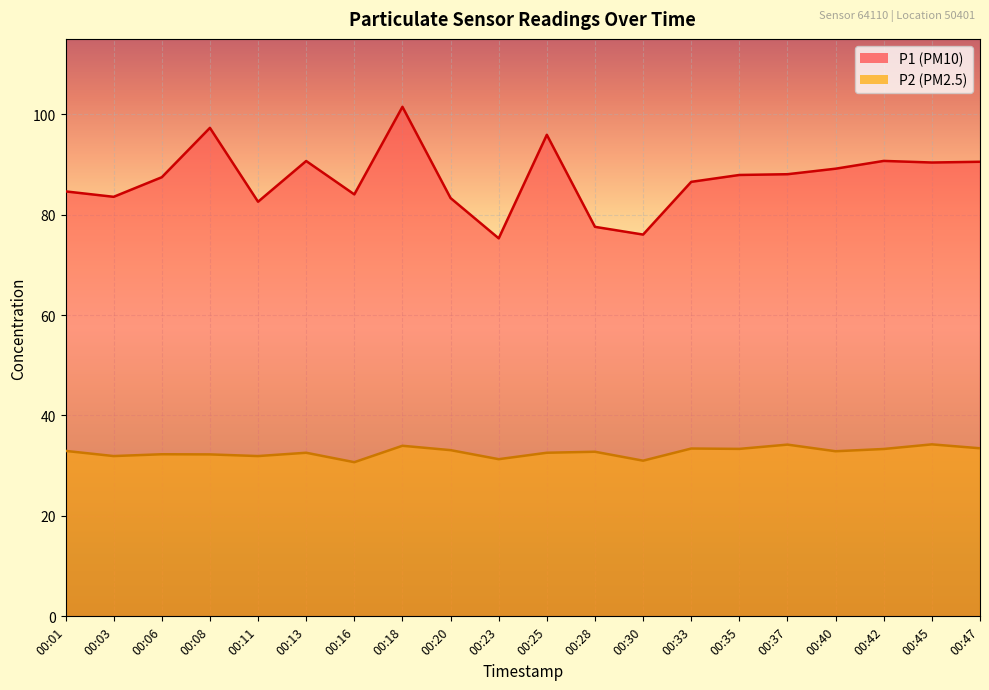

What is the greatest value displayed?

101.5